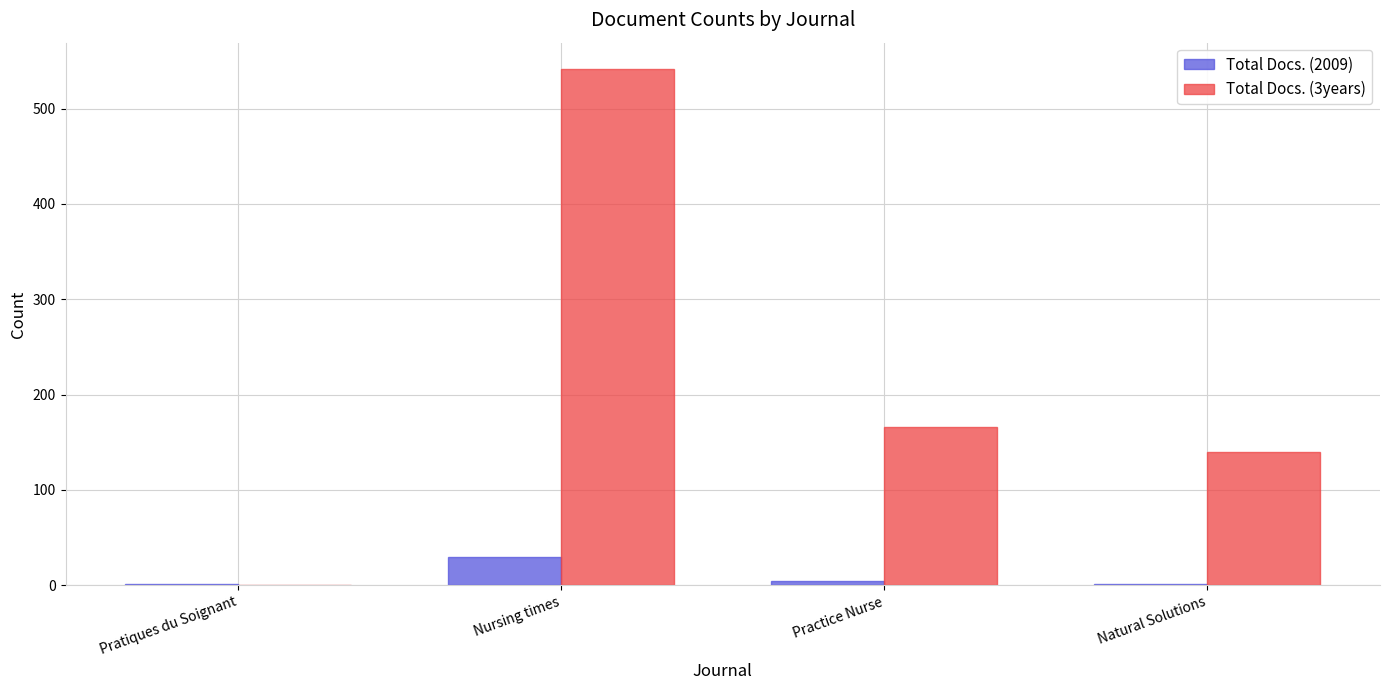

What is the average value of the Total Docs. (2009) series?

9